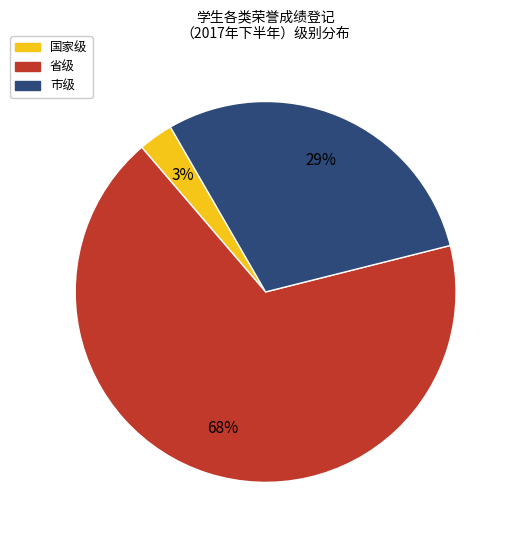

Rank the categories by value from lowest to highest.

国家级, 市级, 省级